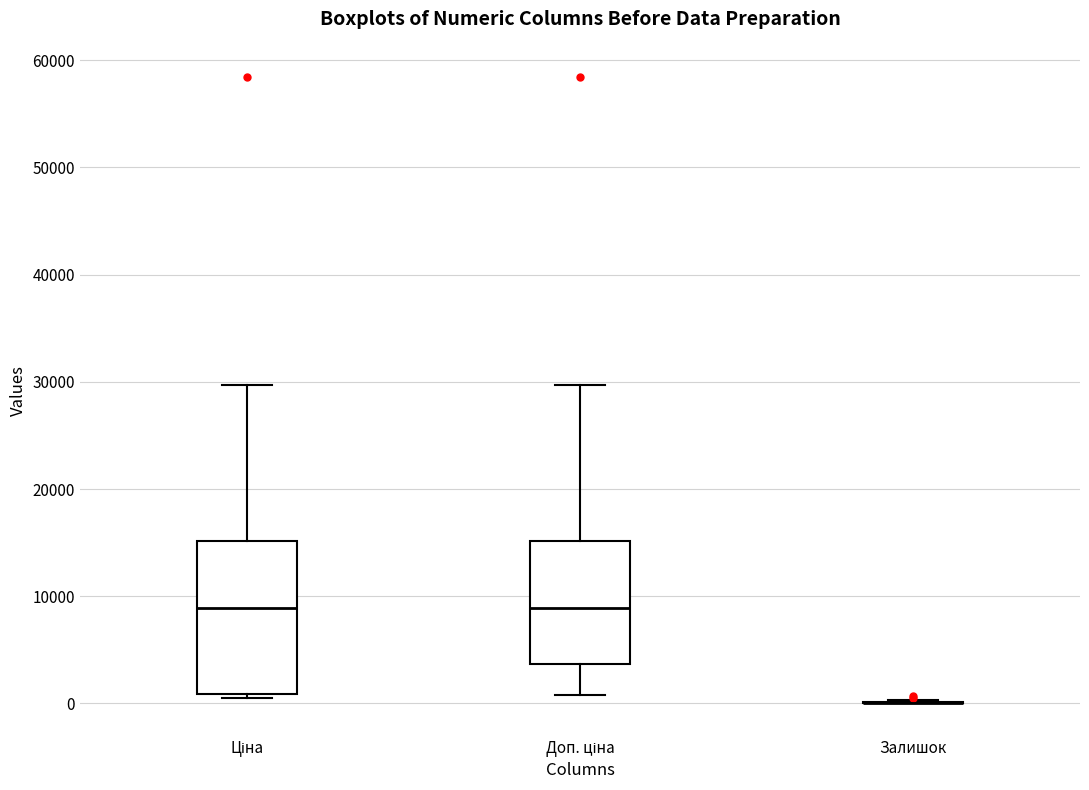

Reading left to right, transcribe this box plot: for each box, give where its median line is, the range the box spans, and where its two whiskers end, as read against the y-axis. The values are not printed on the chart, so give them approximately, as read against the axis.

Ціна: median 9000, box 1000 to 15000, whiskers 1000 to 30000
Доп. ціна: median 9000, box 4000 to 15000, whiskers 1000 to 30000
Залишок: box collapsed to a line at 0, whiskers 0 to 0